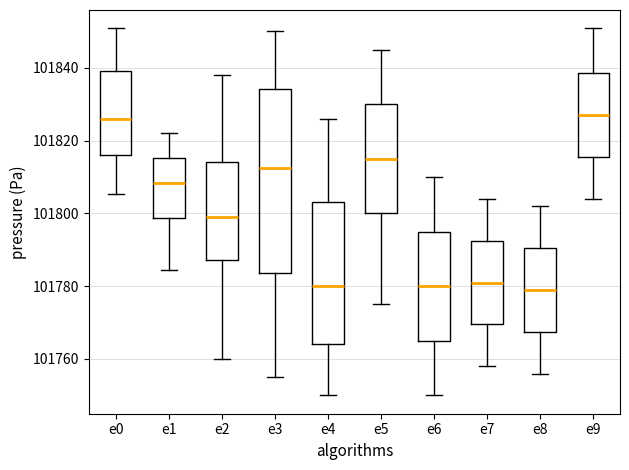

Reading left to right, read every box against the y-axis: the position of its median line, the range the box covers, and the ends of its whiskers. The values are not printed on the chart, so give them approximately, as read against the axis.

e0: median 101826, box 101816 to 101840, whiskers 101806 to 101850
e1: median 101808, box 101798 to 101816, whiskers 101784 to 101822
e2: median 101800, box 101788 to 101814, whiskers 101760 to 101838
e3: median 101812, box 101784 to 101834, whiskers 101756 to 101850
e4: median 101780, box 101764 to 101804, whiskers 101750 to 101826
e5: median 101816, box 101800 to 101830, whiskers 101776 to 101846
e6: median 101780, box 101766 to 101796, whiskers 101750 to 101810
e7: median 101782, box 101770 to 101792, whiskers 101758 to 101804
e8: median 101780, box 101768 to 101790, whiskers 101756 to 101802
e9: median 101828, box 101816 to 101838, whiskers 101804 to 101850